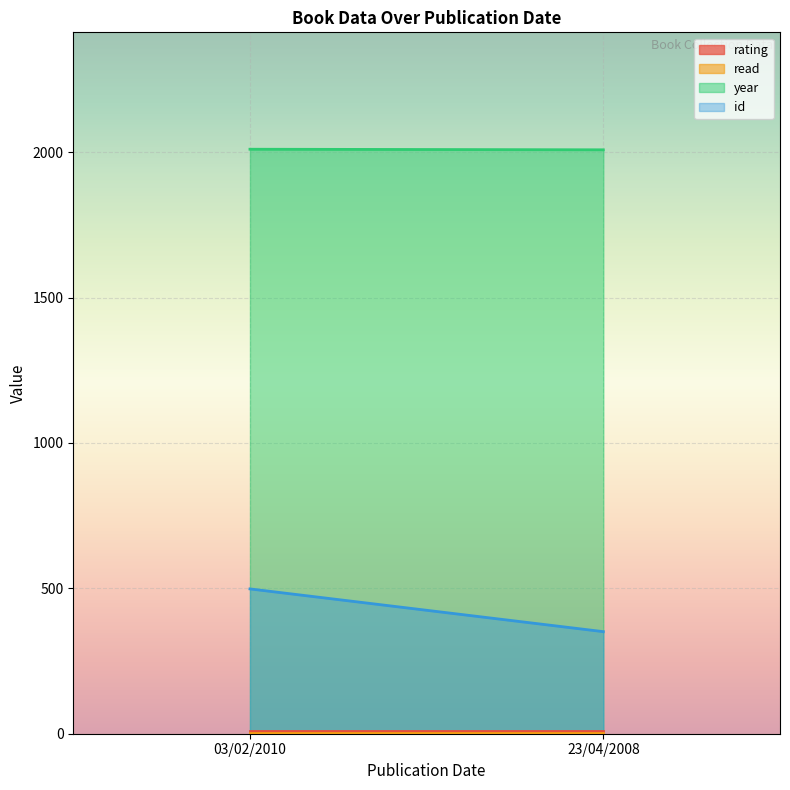

What are all the series names shown in the legend?

rating, read, year, id